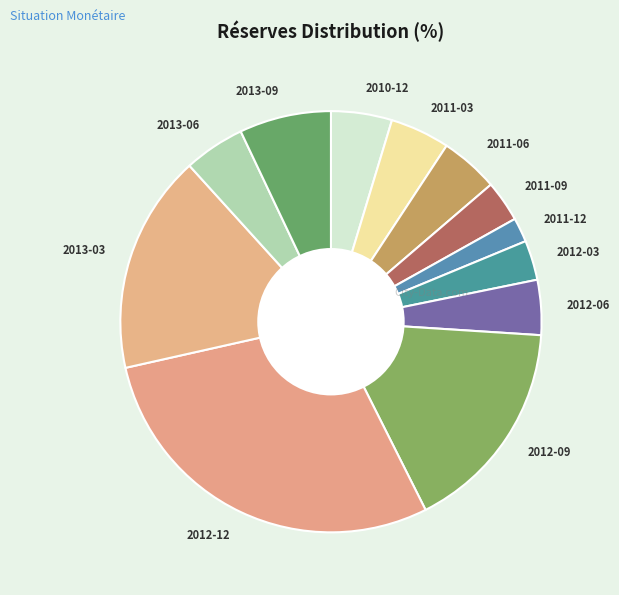

Which category has the biggest portion of the pie?

2012-12